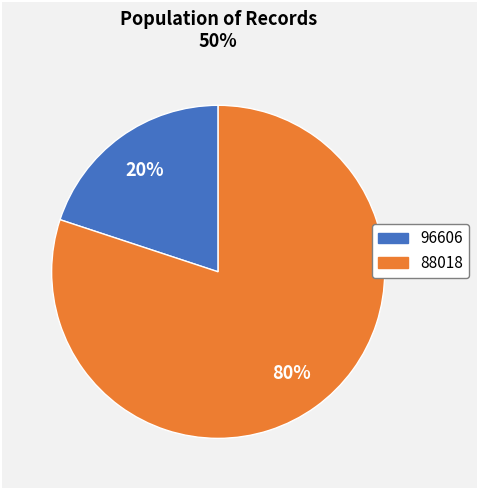

Approximately how many times larger is the value at 88018 compared to 96606?

4.0